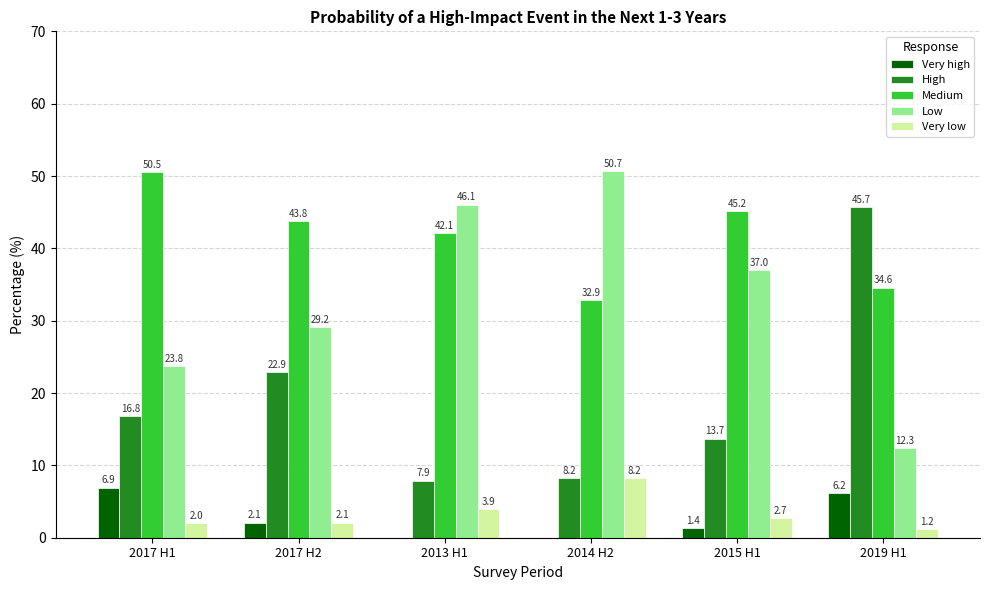

What is the approximate value of Medium at 2013 H1?

42.1